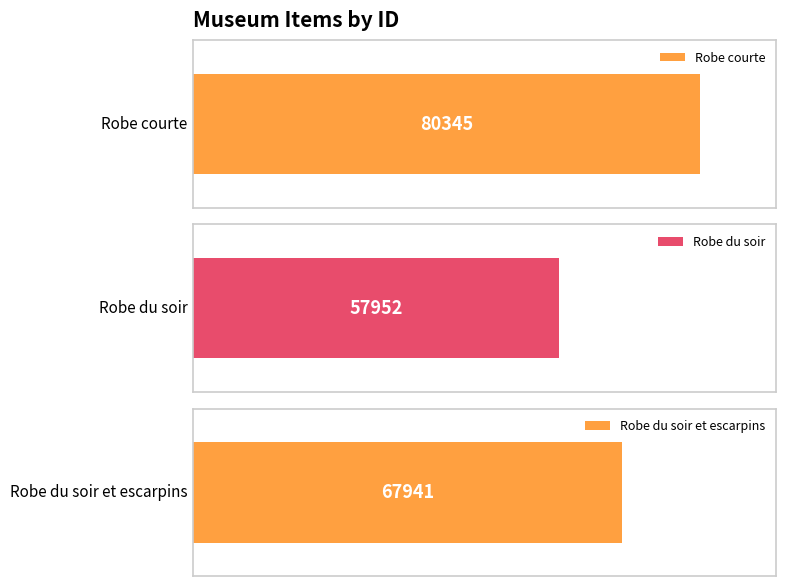

How many bars are there in total?

3